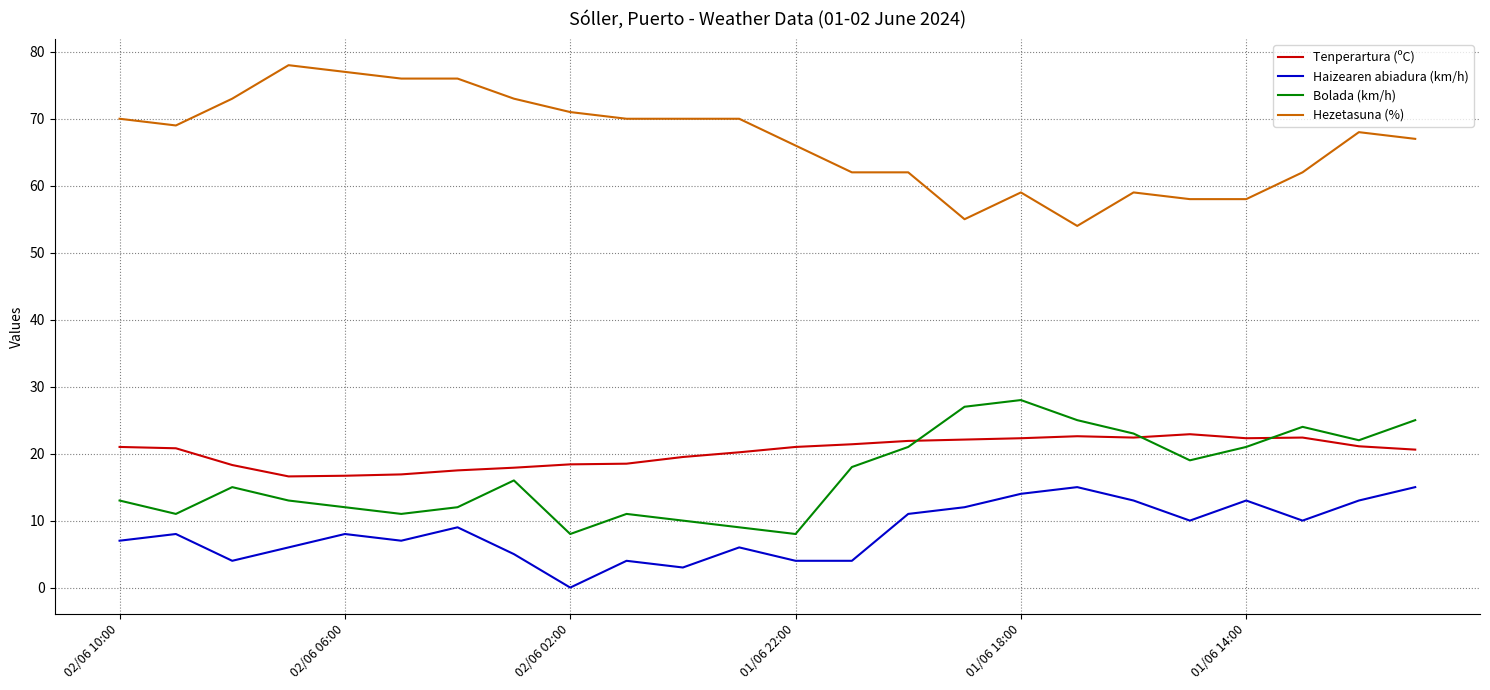

Which series ends up on top after the final intersection of Tenperartura (ºC) and Bolada (km/h)?

Bolada (km/h)